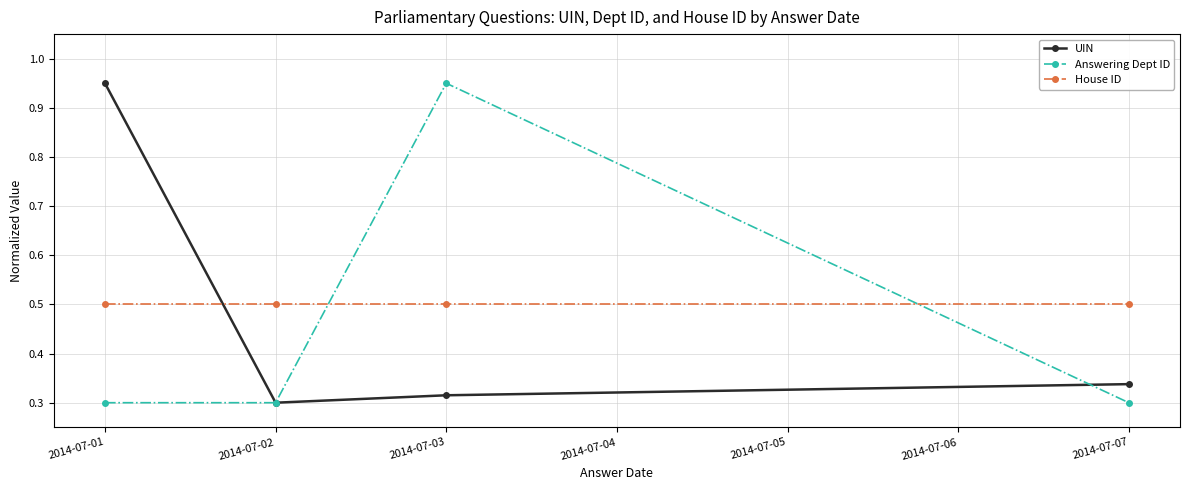

Which series ends up on top after the final intersection of House ID and Answering Dept ID?

House ID